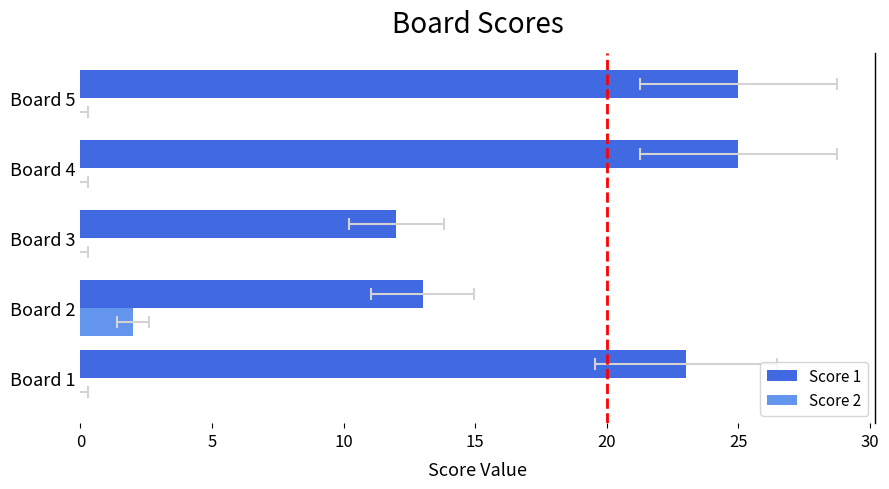

How many data points in Score 1 are above 23?

2